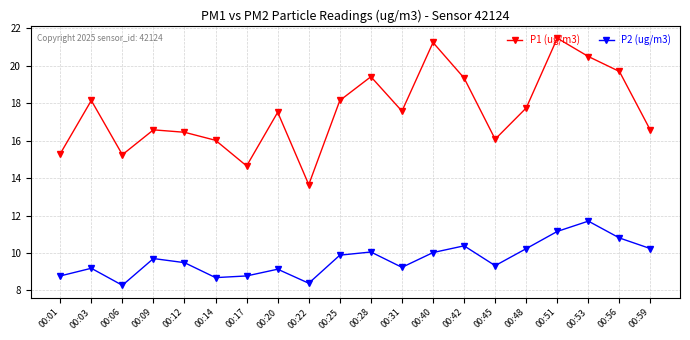

True or false: P2 (ug/m3) and P1 (ug/m3) cross at least once.

False